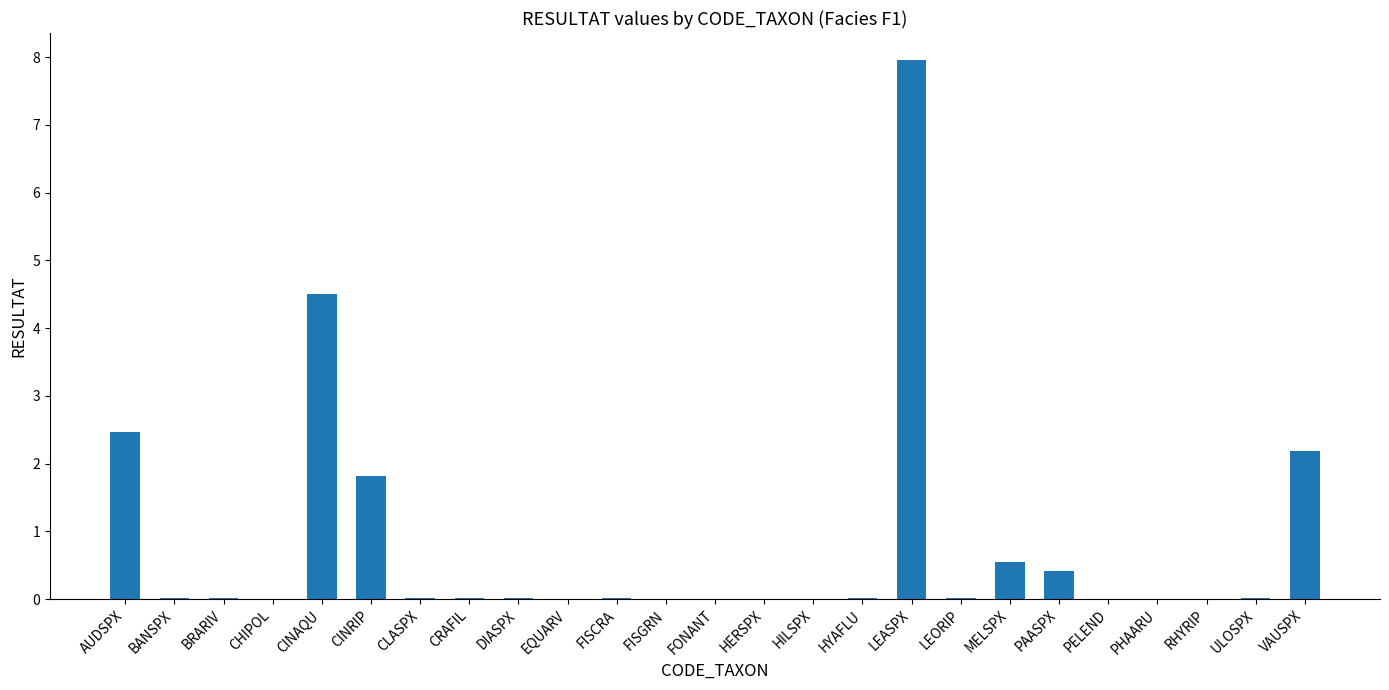

How many distinct data groups are displayed?

1